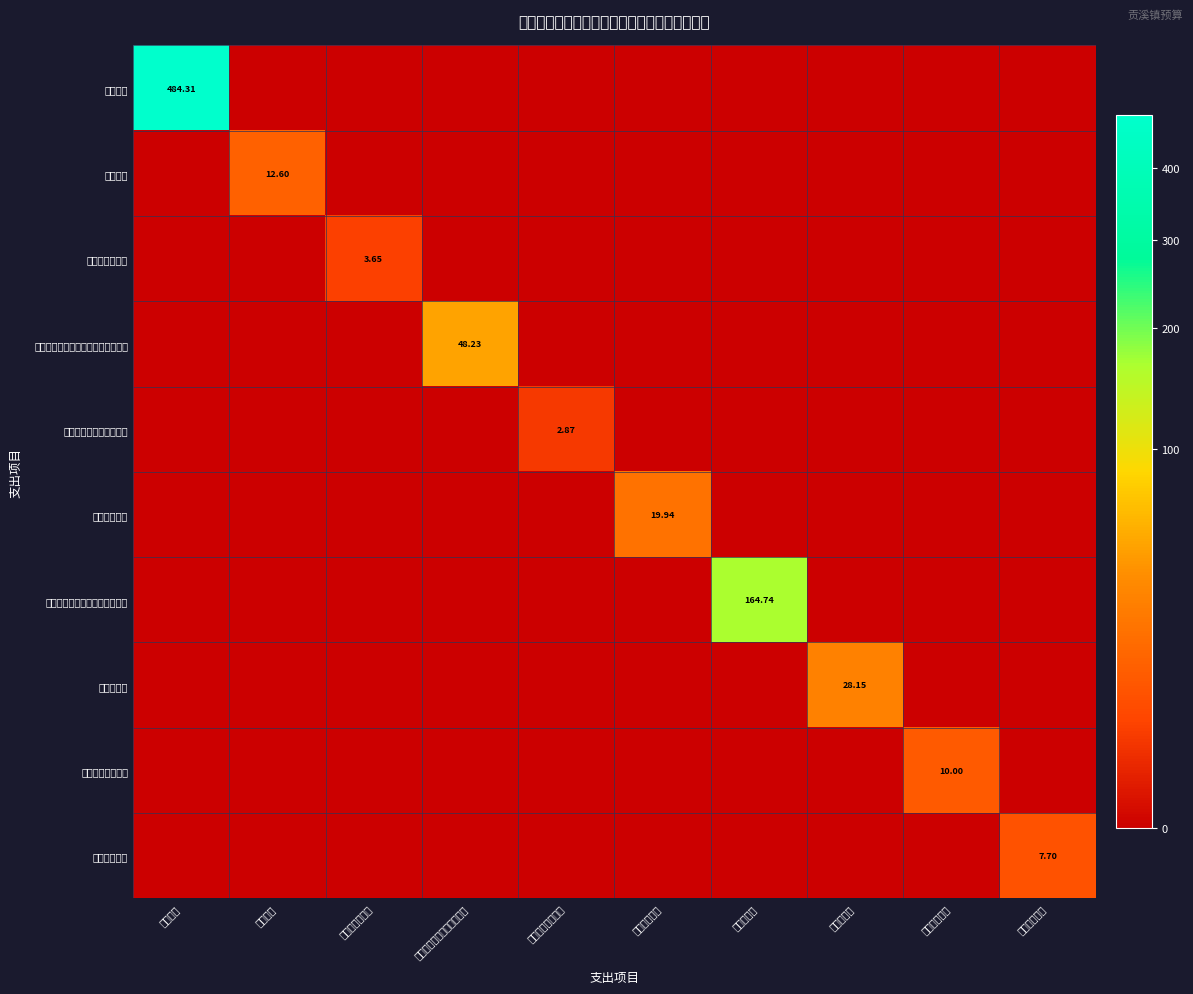

How many positive values does the 其他社会保障和就业支出 series have?

1